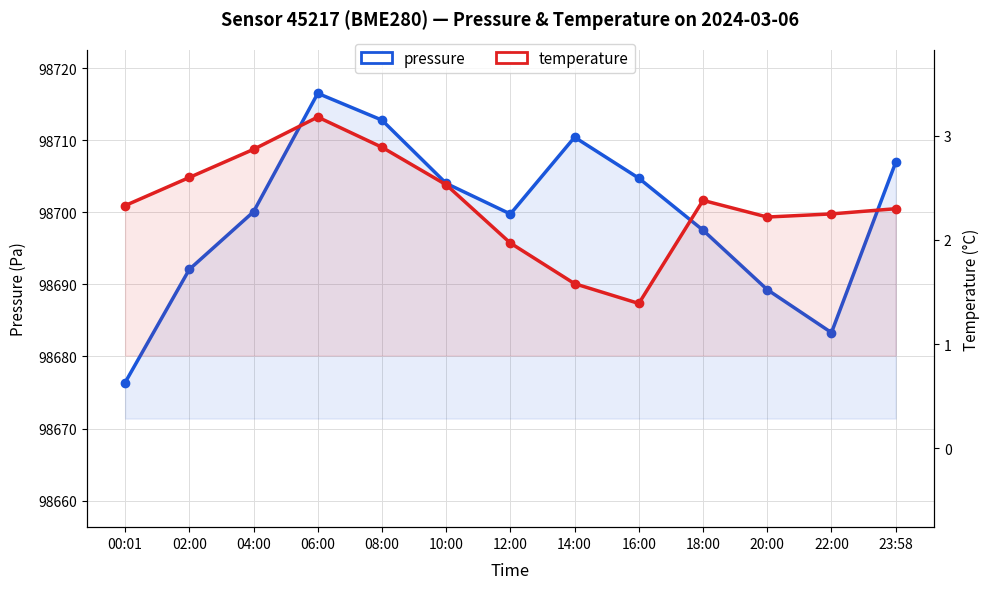

What is the label of the 8th point from the right?

10:00